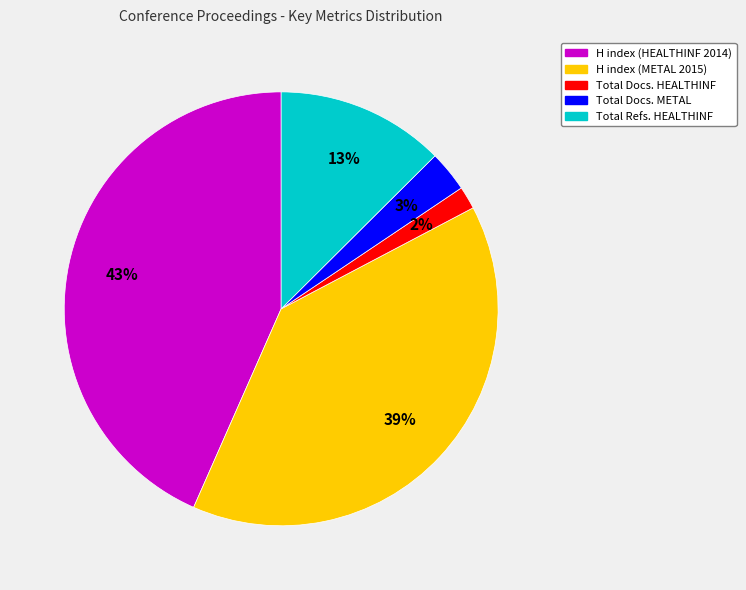

To the nearest percent, what is the average slice percentage?

20%